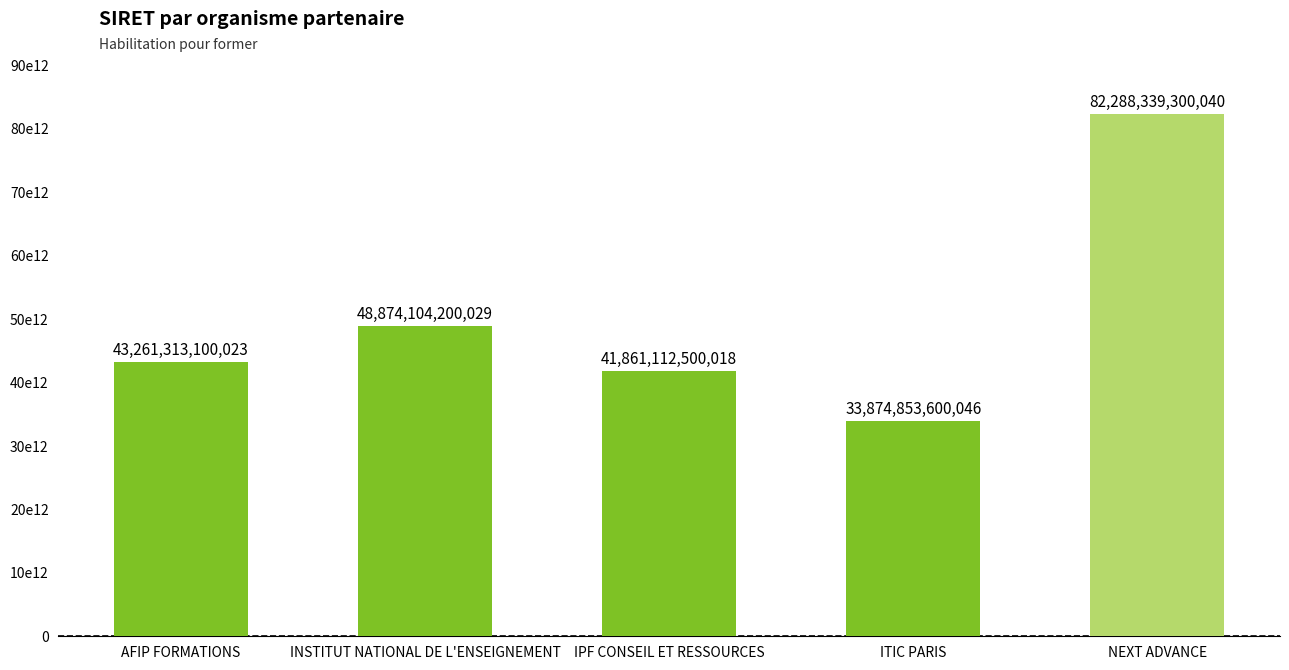

What is the sum of the values at AFIP FORMATIONS and INSTITUT NATIONAL DE L'ENSEIGNEMENT?

92135417300052